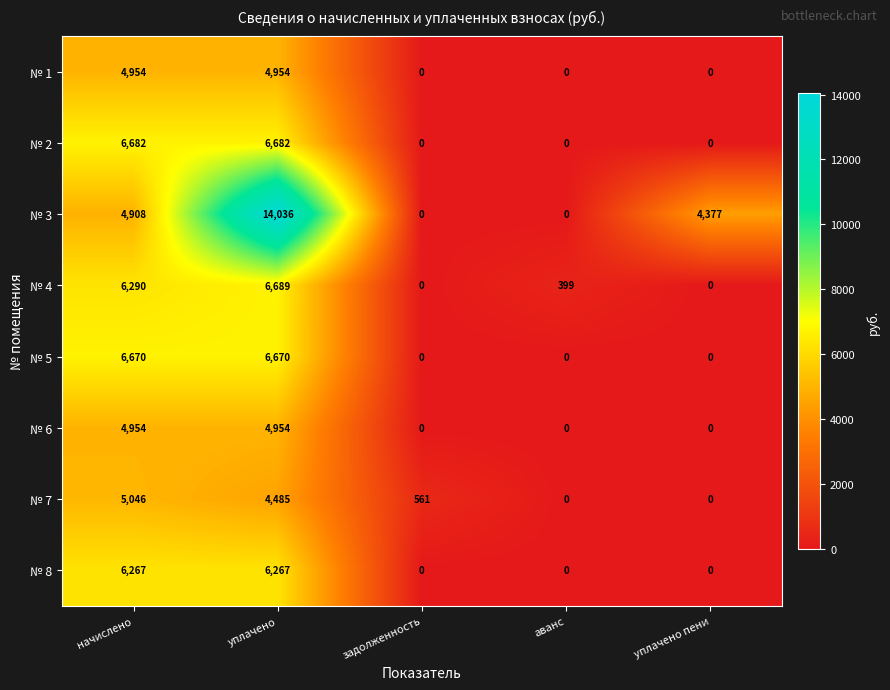

How many data points in № 8 are above 0?

2